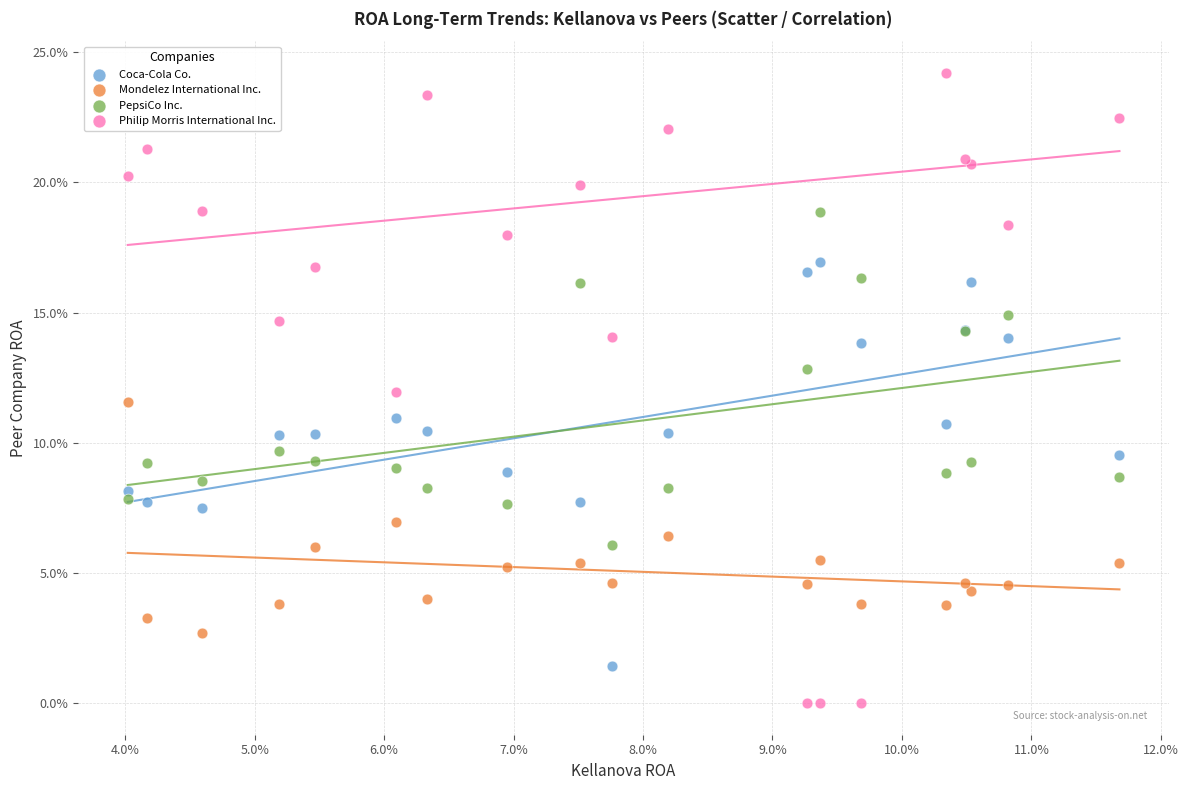

Which series has the largest Y range (max minus min)?

Philip Morris International Inc.